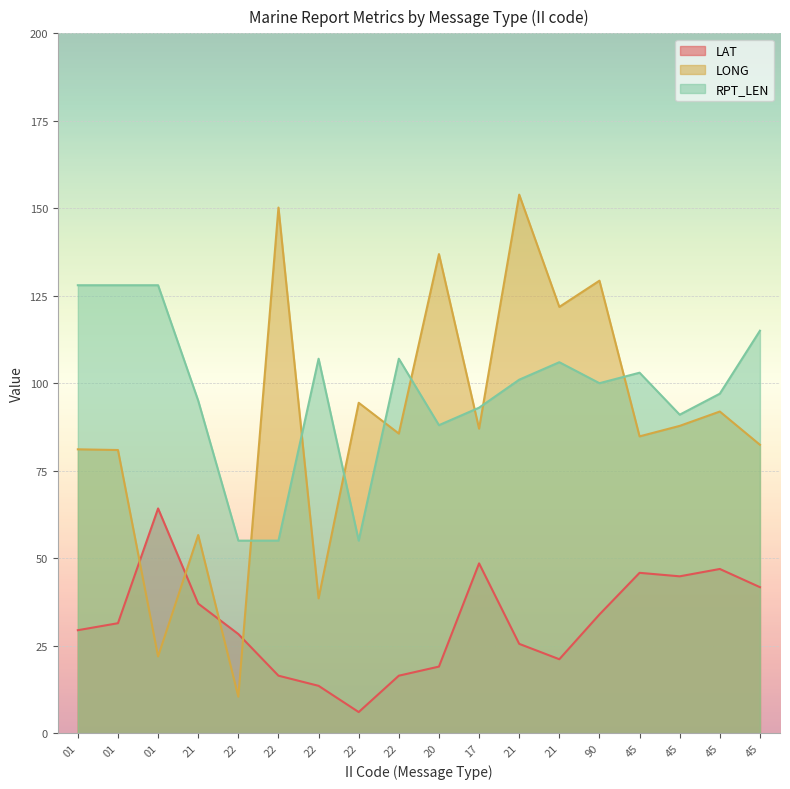

Rank the series at 45 from lowest to highest value.

LAT, LONG, RPT_LEN